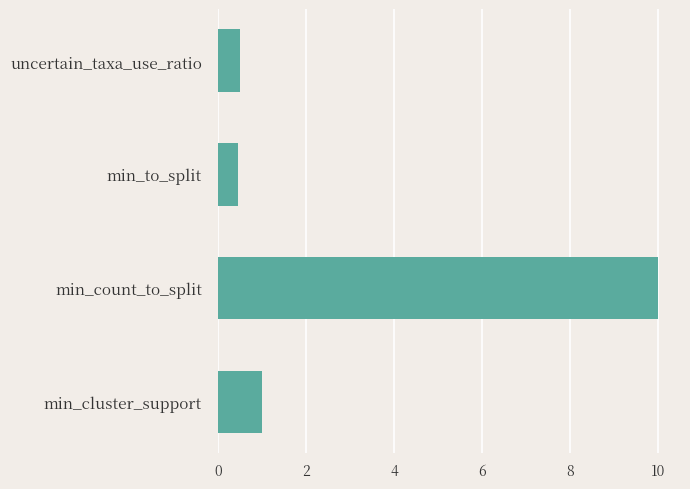

How many series are shown in this chart?

1